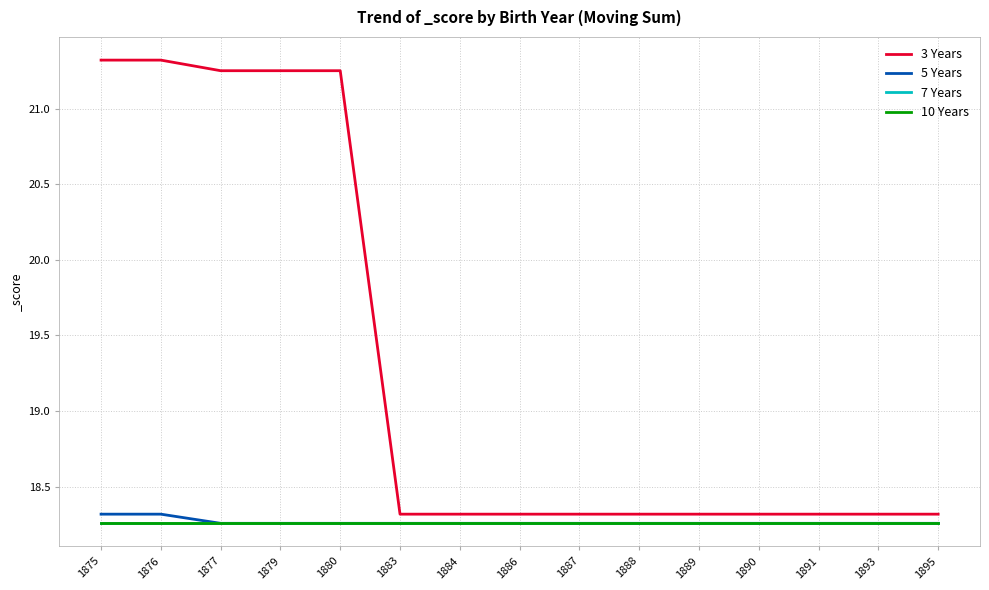

Does the chart have visible grid lines?

Yes